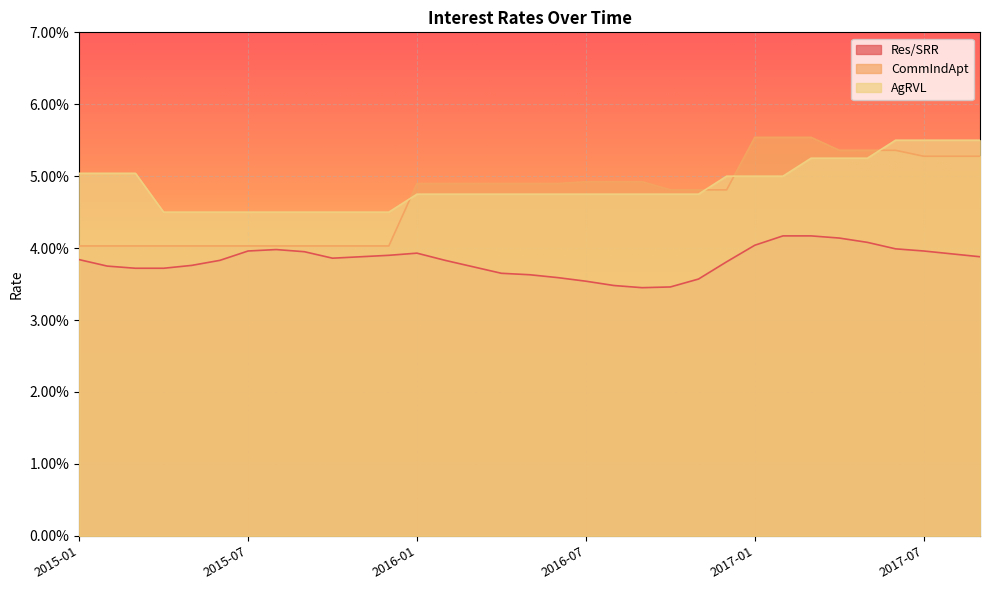

List the labels in order of AgRVL value, smallest first.

2015-04, 2015-05, 2015-06, 2015-07, 2015-08, 2015-09, 2015-10, 2015-11, 2015-12, 2016-01, 2016-02, 2016-03, 2016-04, 2016-05, 2016-06, 2016-07, 2016-08, 2016-09, 2016-10, 2016-11, 2016-12, 2017-01, 2017-02, 2015-01, 2015-02, 2015-03, 2017-03, 2017-04, 2017-05, 2017-06, 2017-07, 2017-08, 2017-09